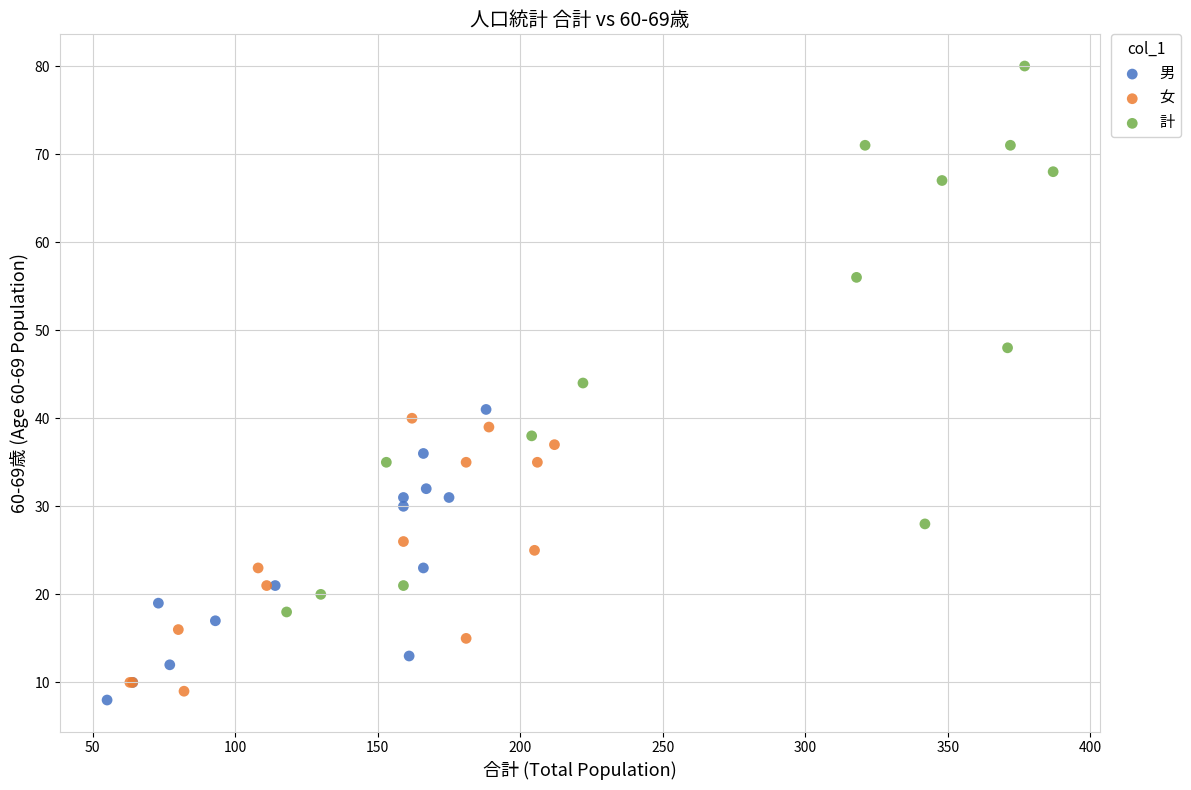

Which series contains the lowest Y value?

男